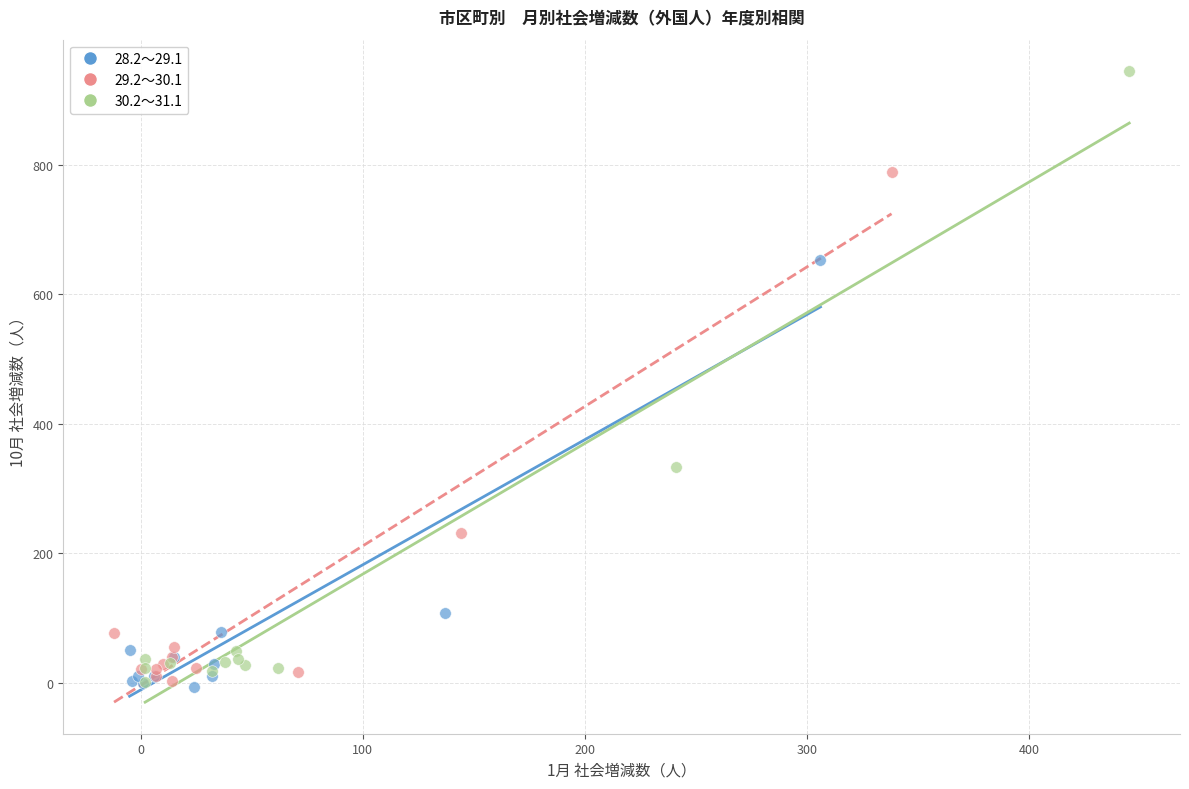

Which series contains the highest Y value?

30.2～31.1